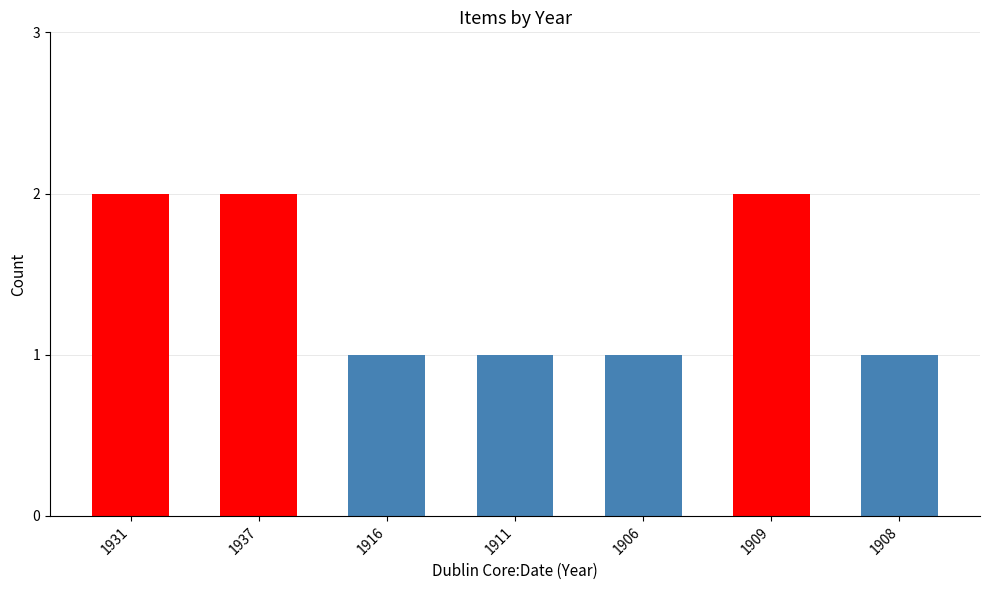

What is the ratio of the value at 1909 to the value at 1937?

1.0